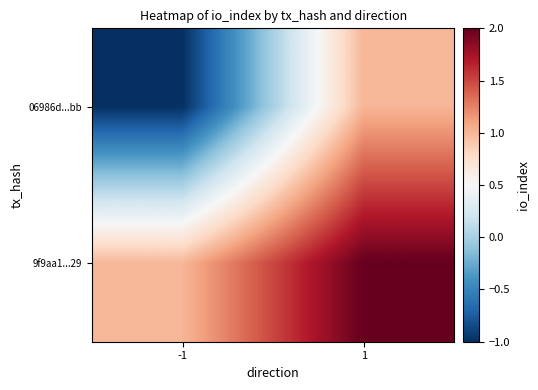

Which series has the largest range (max minus min)?

06986d...bb